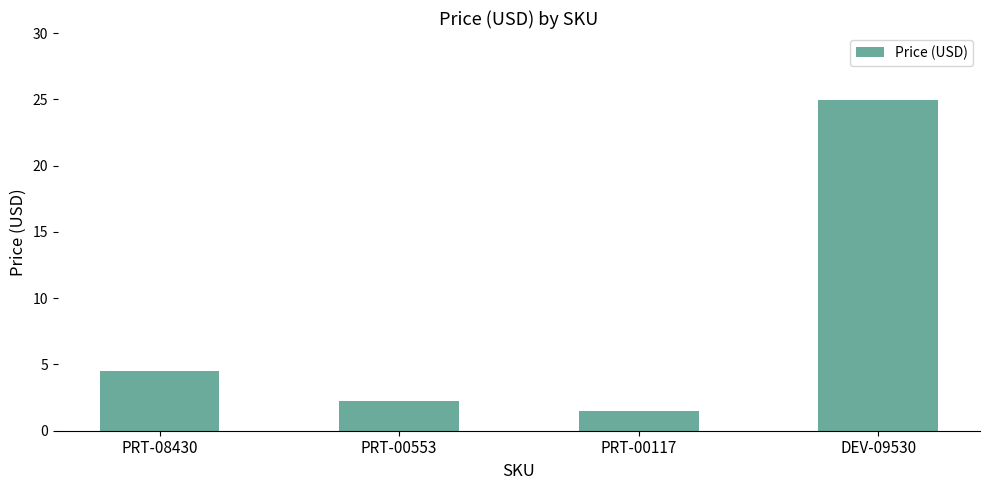

Approximately how many times larger is the value at PRT-08430 compared to PRT-00117?

3.0